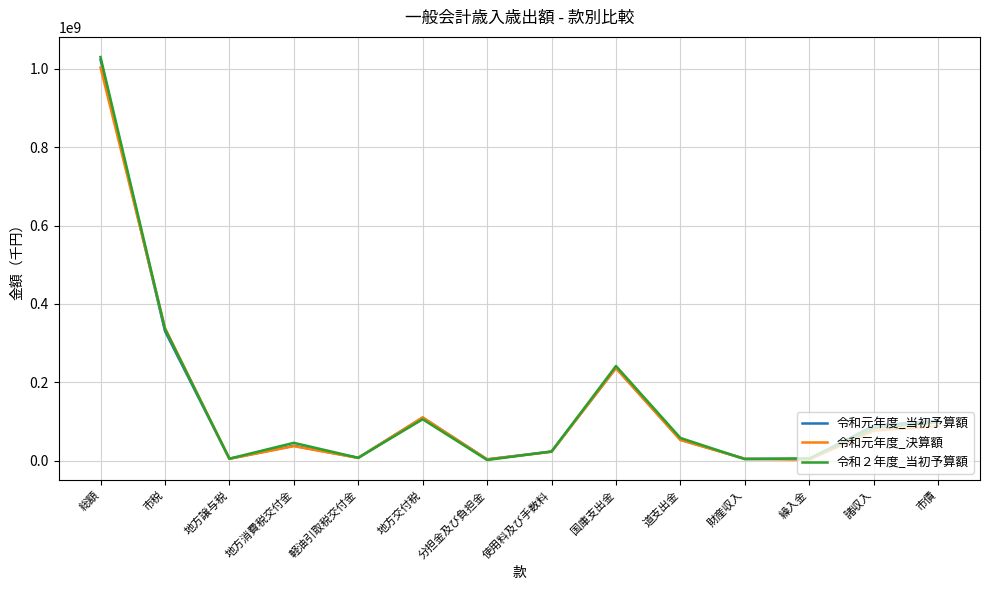

How many times do 令和元年度_当初予算額 and 令和２年度_当初予算額 cross each other?

5